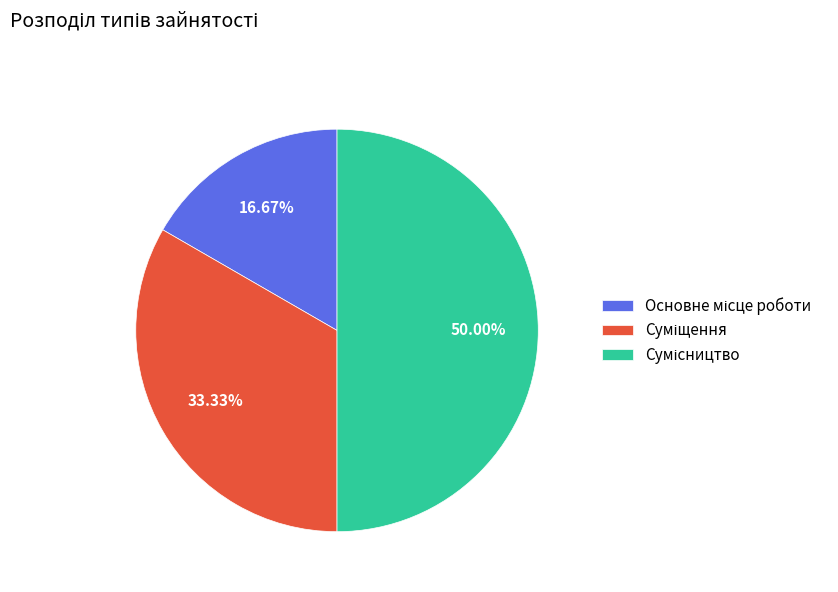

Which slice is the smallest?

Основне місце роботи